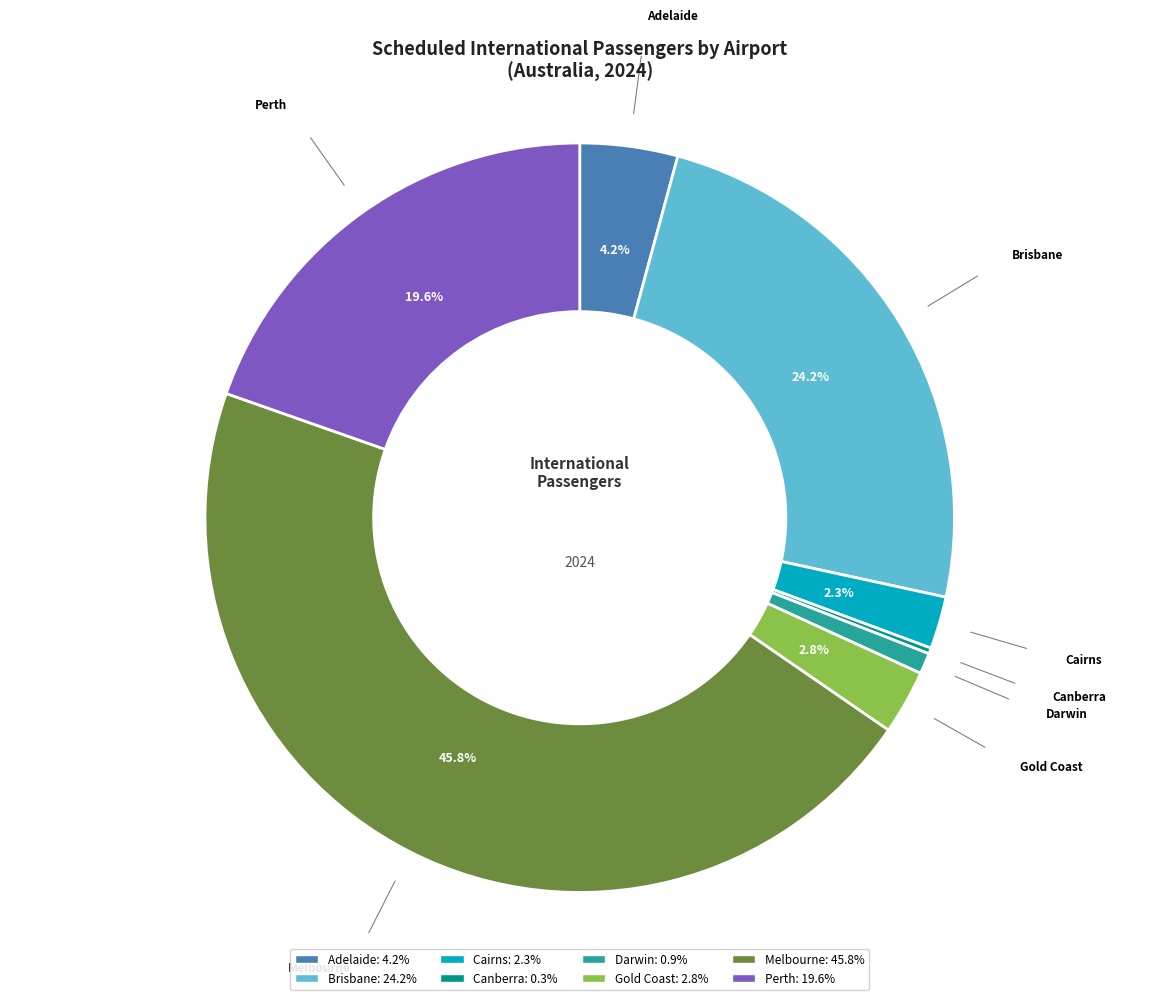

Is there any slice that represents more than half of the pie?

No